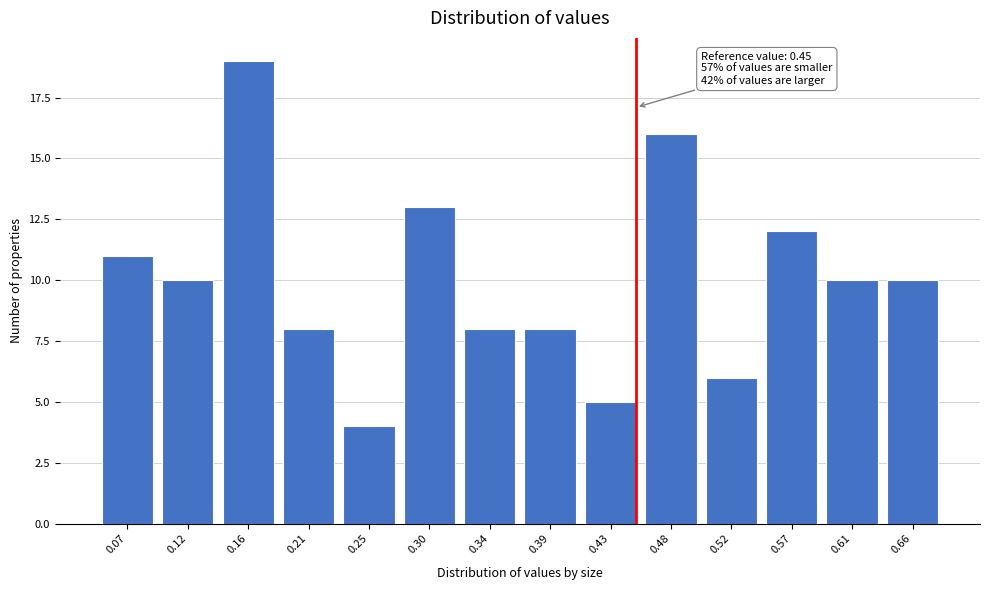

Reading left to right, list all the values displayed in this chart.

11	10	19	8	4	13	8	8	5	16	6	12	10	10